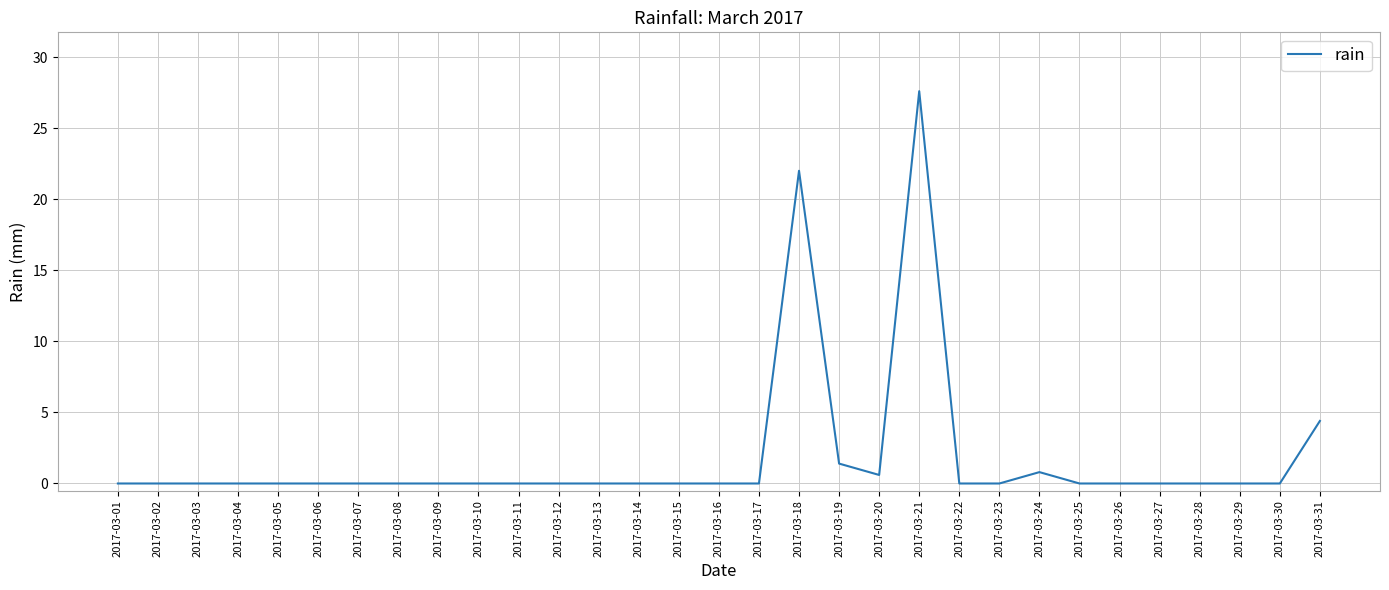

What is the greatest value displayed?

27.6